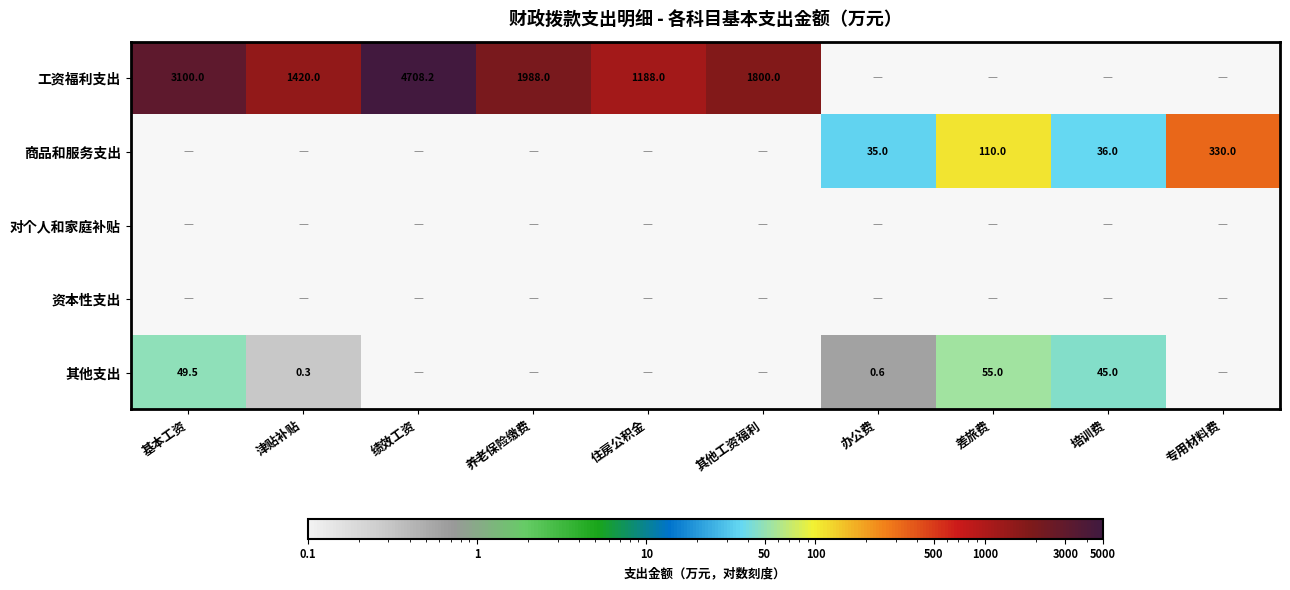

What is the lowest value of the 工资福利支出 series?

1188.0